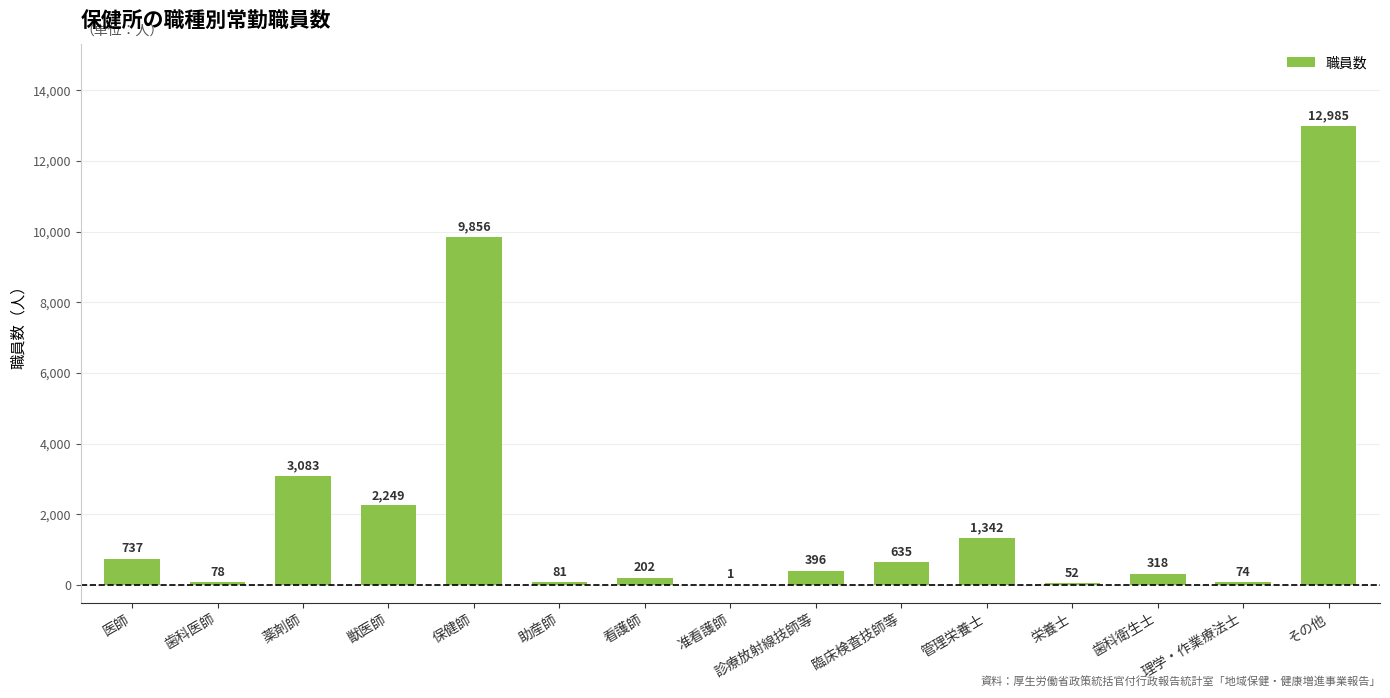

At which category does the chart reach its peak across all series?

その他